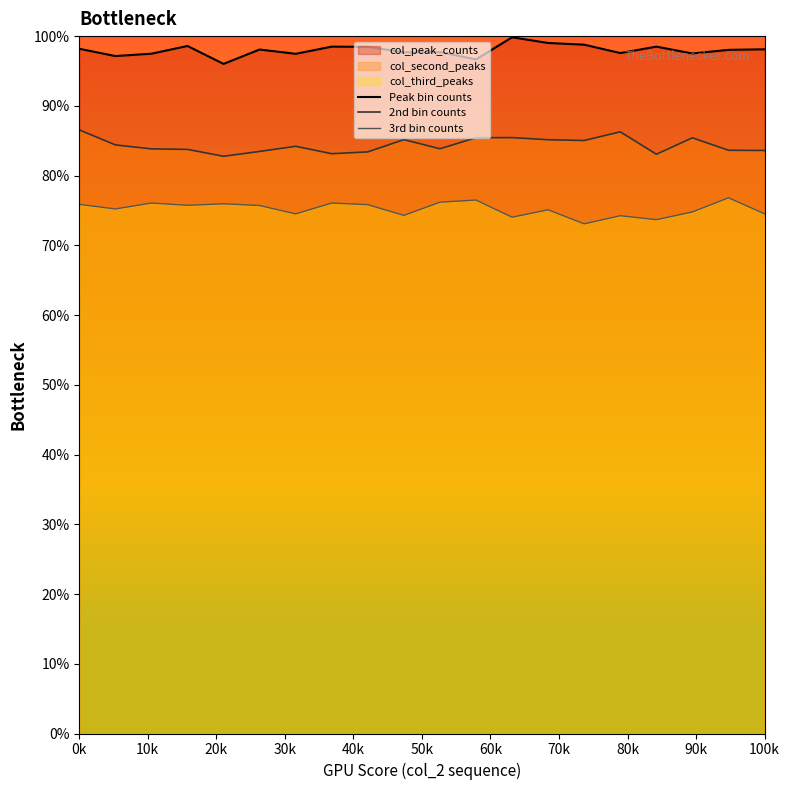

Does the chart display data point markers on the line(s)?

No